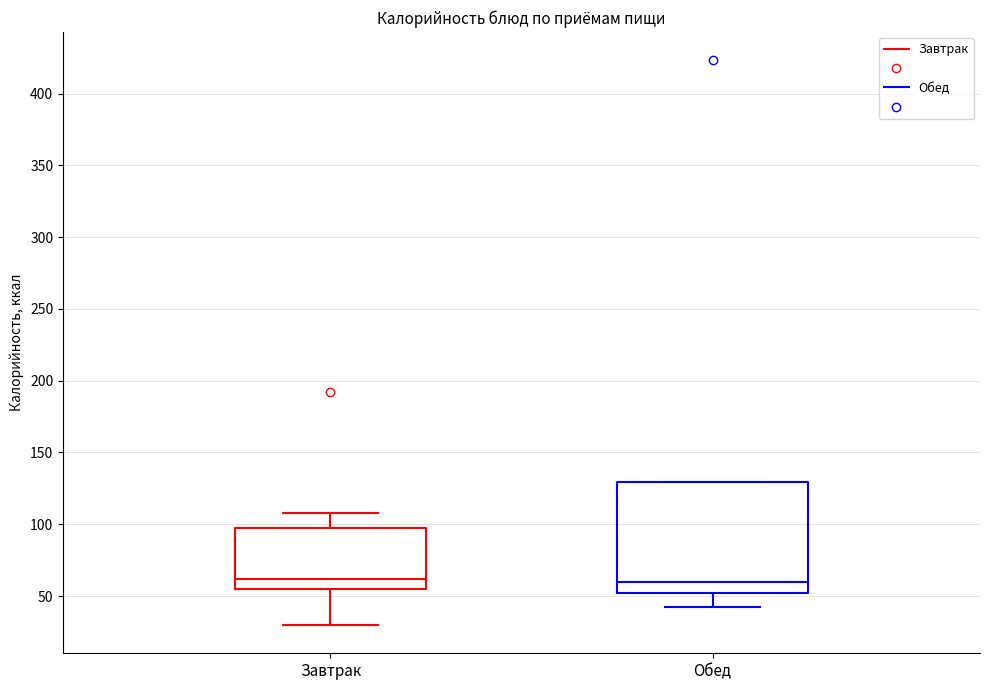

Where does the upper whisker of the box for Завтрак end on the y-axis? The values are not printed on the chart, so give them approximately, as read against the axis.

110